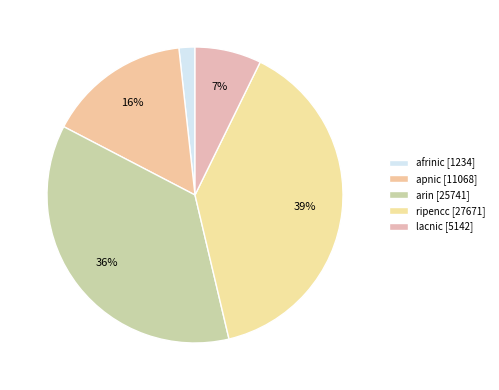

To the nearest percent, what is the average slice percentage?

20%